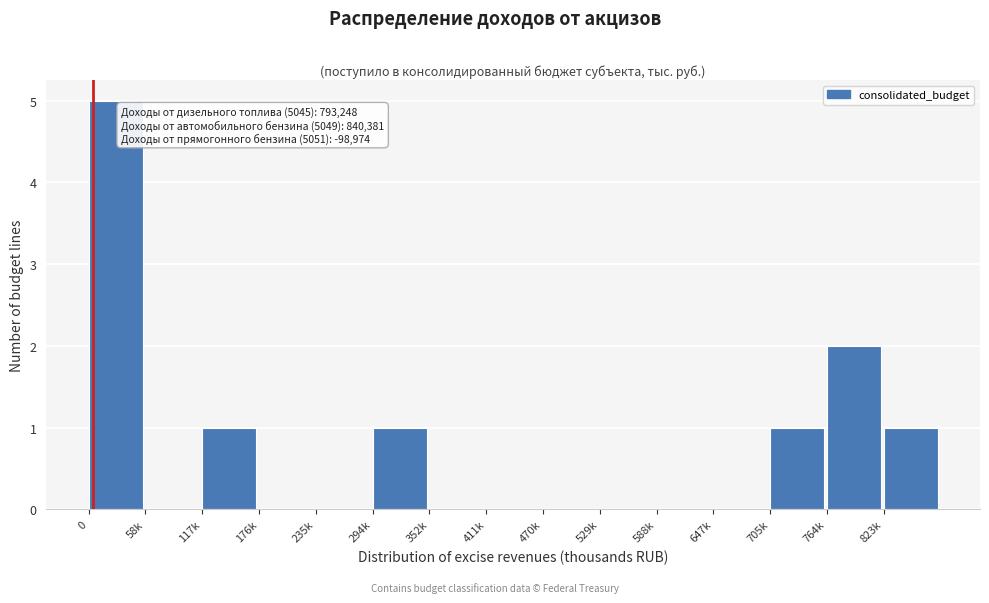

Reading left to right, transcribe all the data shown in this chart.

0=5	58k=0	117k=1	176k=0	235k=0	294k=1	352k=0	411k=0	470k=0	529k=0	588k=0	647k=0	705k=1	764k=2	823k=1